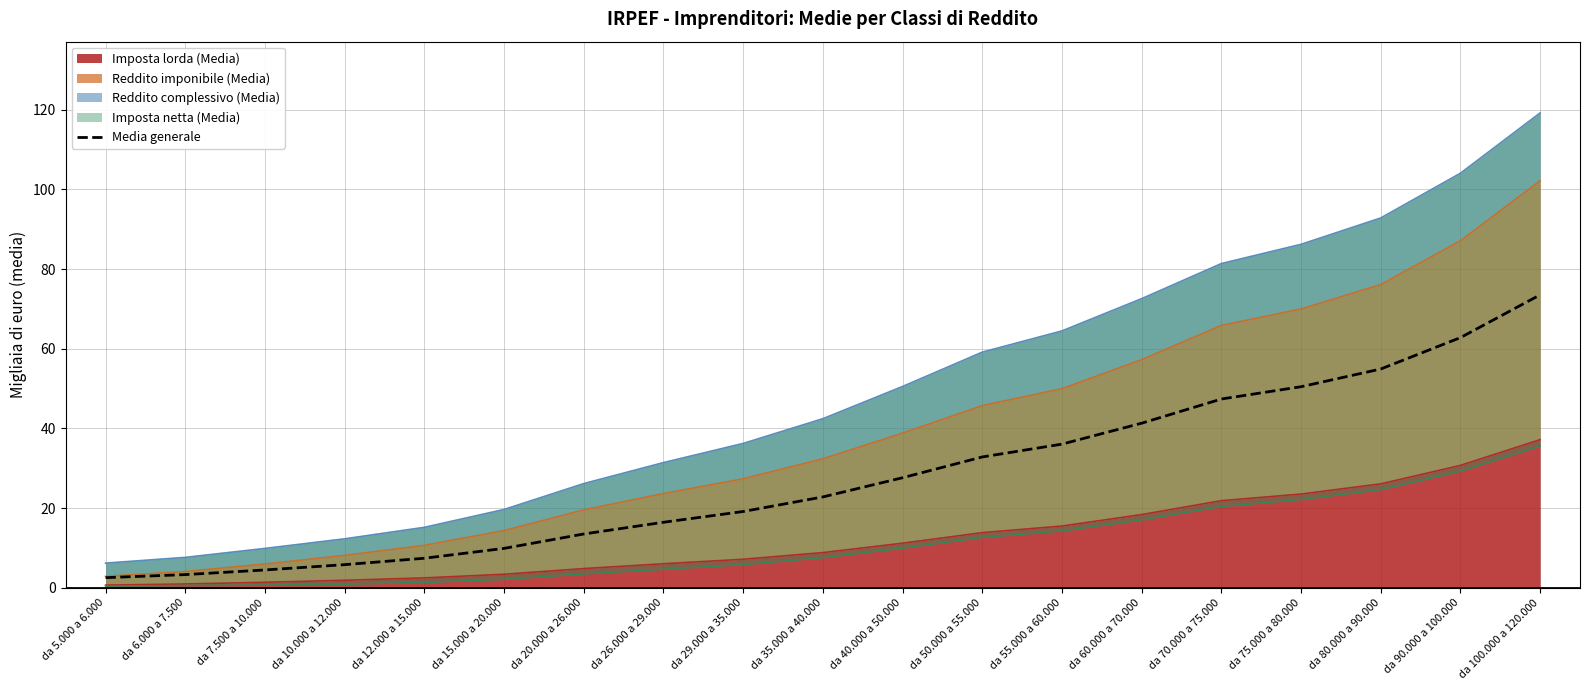

What is the ratio of the value at da 60.000 a 70.000 to the value at da 26.000 a 29.000?

2.5